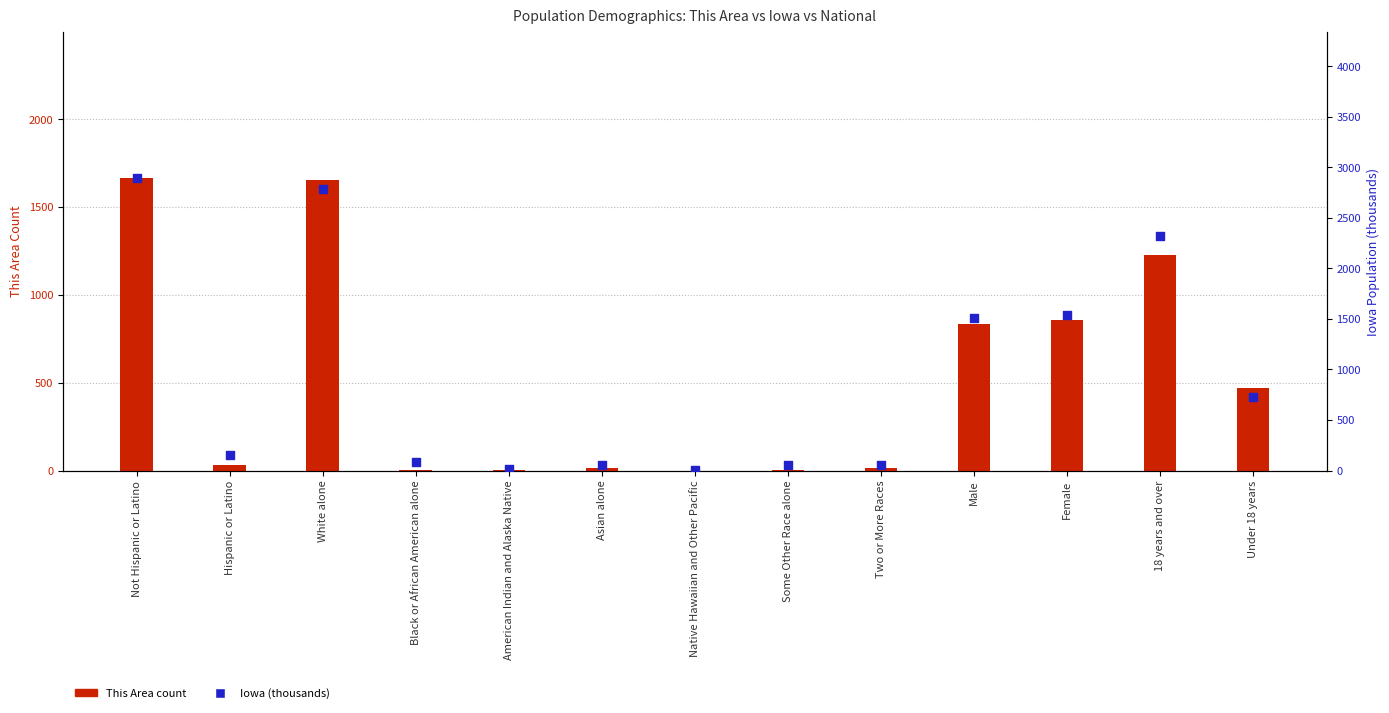

Which series has the largest total across all categories?

Iowa (thousands)